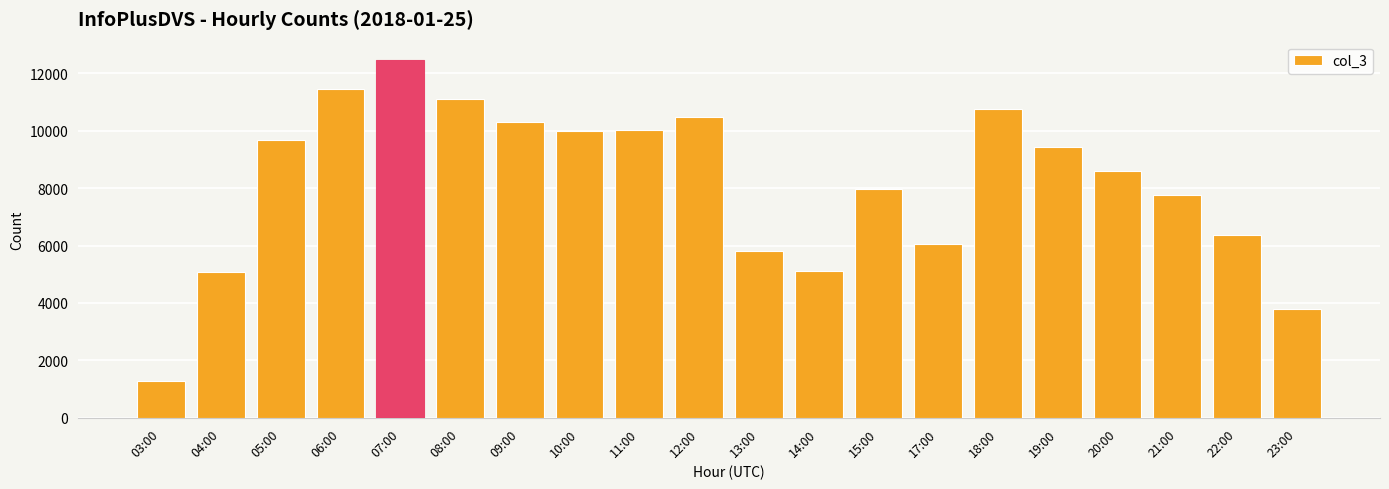

What is the change in value from 10:00 to 15:00?

-2011